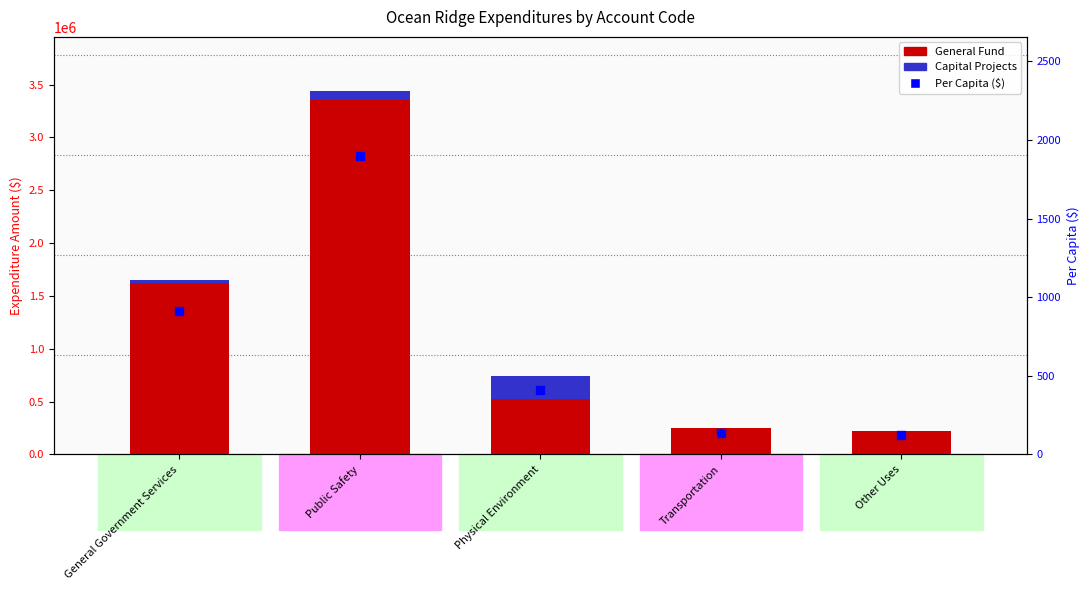

Which series has the largest Y range (max minus min)?

General Fund